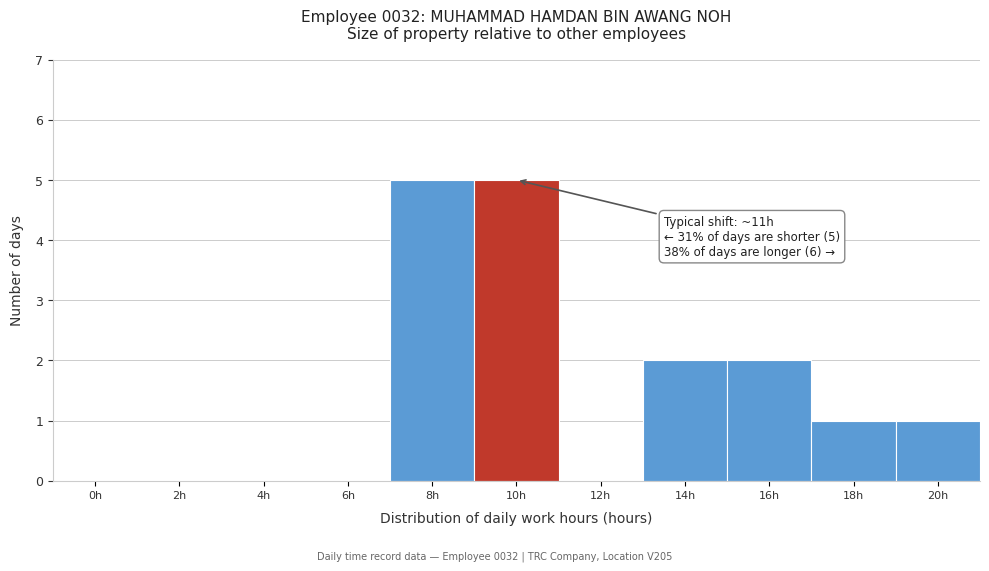

Reading left to right, transcribe all the data shown in this chart.

0h=0	2h=0	4h=0	6h=0	8h=5	10h=5	12h=0	14h=2	16h=2	18h=1	20h=1